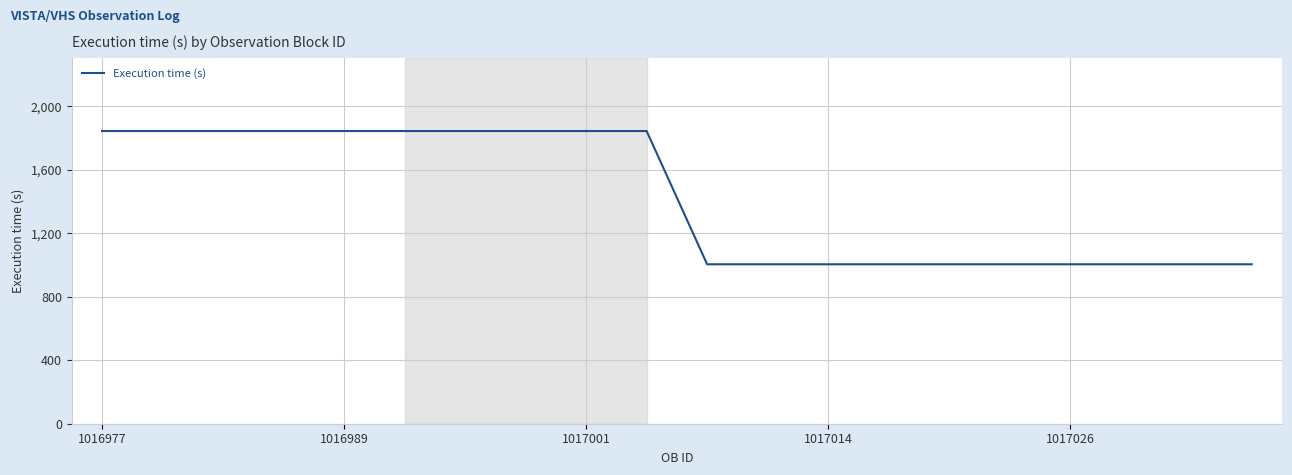

What is the difference between the maximum and minimum values?

840